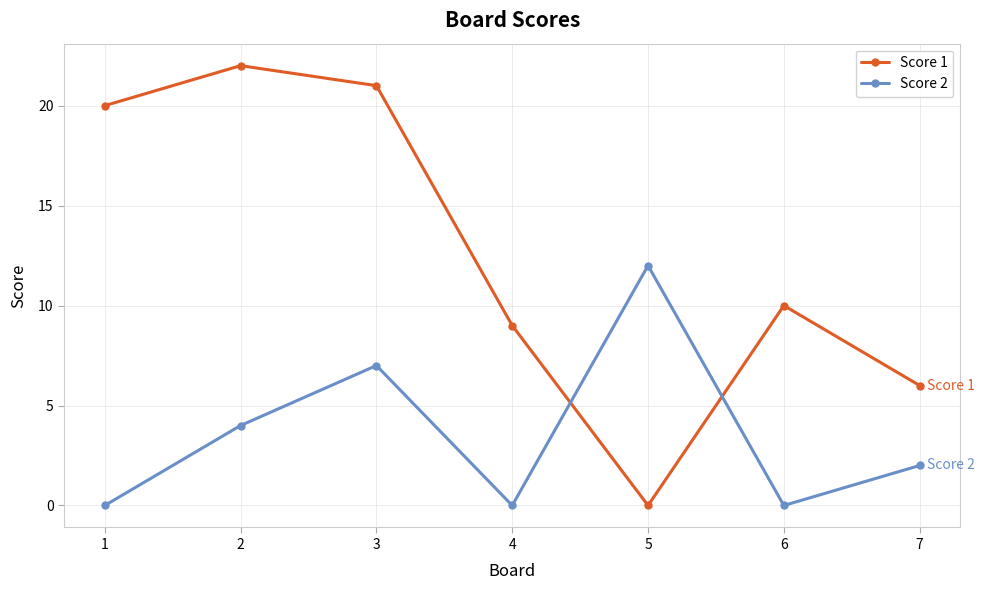

What is the maximum value for Score 1?

22